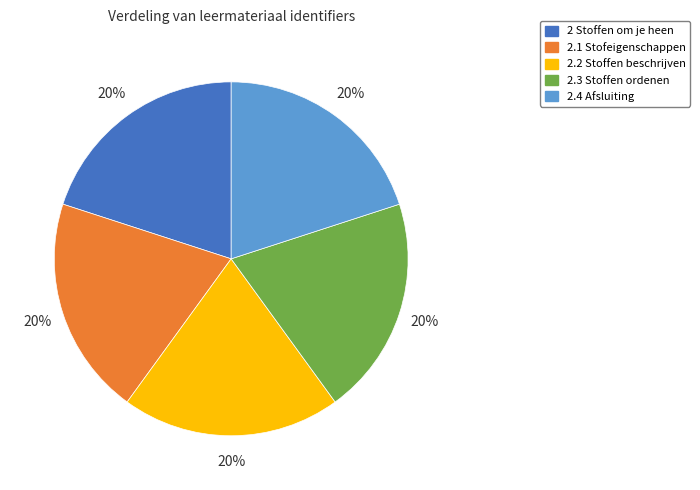

The 2.1 Stofeigenschappen slice represents 20% of the pie. True or false?

True